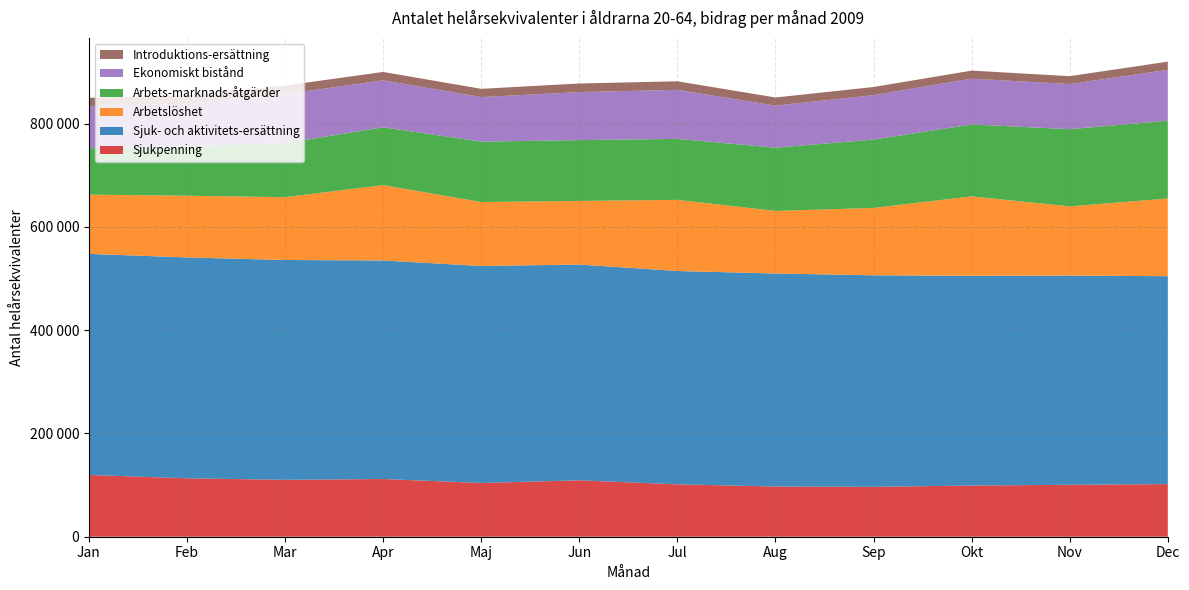

Reading right to left, transcribe all the data shown in this chart.

Sjukpenning: Dec=101893.7	Nov=100599.8	Okt=99096.2	Sep=96578.8	Aug=97178.2	Jul=101458.7	Jun=109249.1	Maj=104055.4	Apr=111750.4	Mar=110154.2	Feb=113123.2	Jan=119551.0
Sjuk- och aktivitets-ersättning: Dec=402527.2	Nov=404975.7	Okt=406109.9	Sep=409561.7	Aug=412436.8	Jul=413021.0	Jun=417718.9	Maj=420178.1	Apr=423076.4	Mar=425640.6	Feb=427602.7	Jan=428060.4
Arbetslöshet: Dec=150360.5	Nov=134024.1	Okt=153695.2	Sep=130422.8	Aug=121119.3	Jul=137740.1	Jun=123115.8	Maj=123763.4	Apr=145920.9	Mar=121538.4	Feb=119492.9	Jan=114699.8
Arbets-marknads-åtgärder: Dec=150690.0	Nov=149435.0	Okt=139191.0	Sep=132336.0	Aug=122454.0	Jul=118032.0	Jun=117782.0	Maj=116935.0	Apr=111975.0	Mar=104570.0	Feb=96083.0	Jan=89881.0
Ekonomiskt bistånd: Dec=98506.4	Nov=87332.5	Okt=88724.5	Sep=86035.8	Aug=81463.4	Jul=94935.2	Jun=92991.8	Maj=86274.3	Apr=90870.0	Mar=94973.0	Feb=81705.8	Jan=81365.6
Introduktions-ersättning: Dec=15790.2	Nov=15309.0	Okt=15619.1	Sep=15773.3	Aug=15738.3	Jul=16578.2	Jun=16622.9	Maj=15948.8	Apr=16253.2	Mar=16585.1	Feb=16312.0	Jan=16220.5